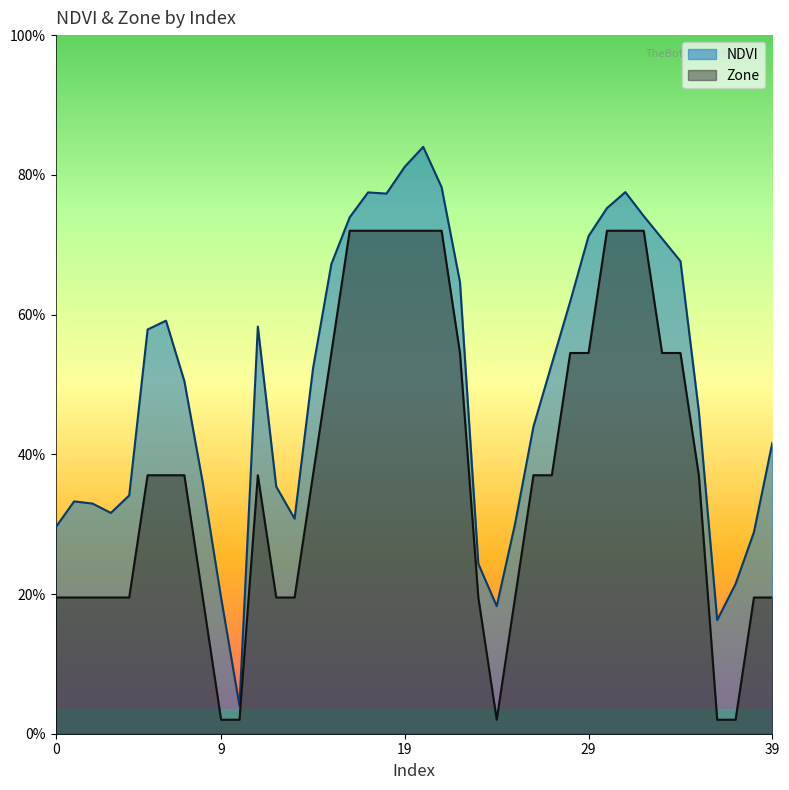

The Zone series shows 1.7 at 3. True or false?

False